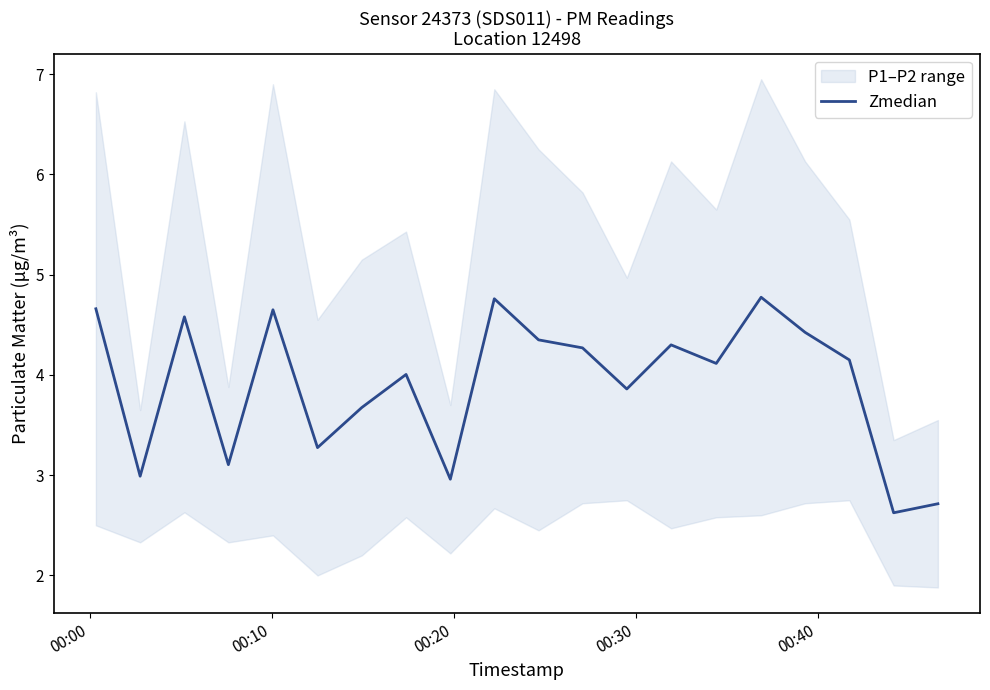

What is the minimum value shown in the chart?

2.6